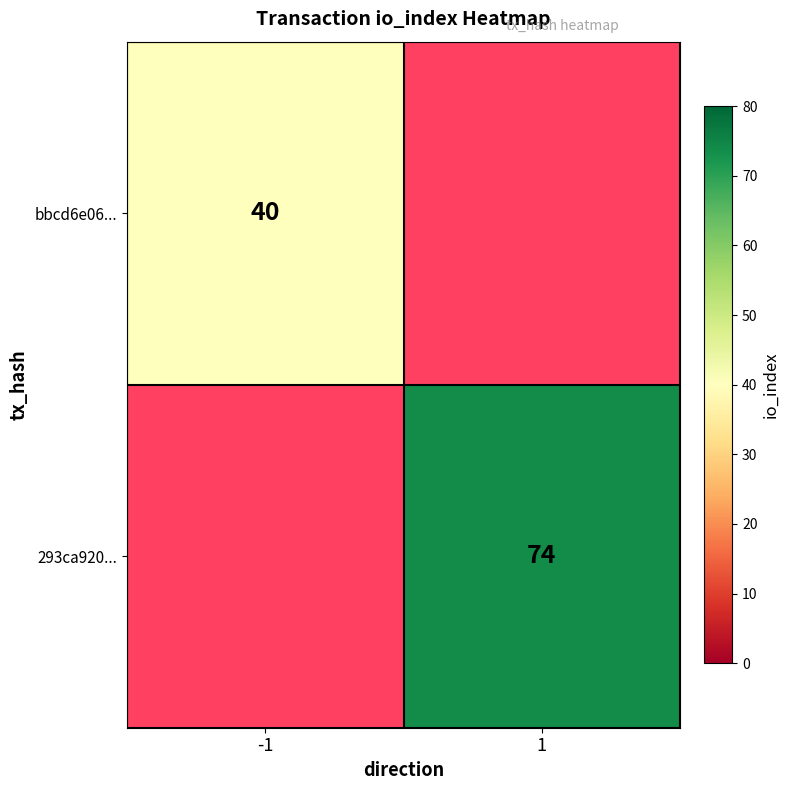

The 293ca920... series shows 22 at 1. True or false?

False